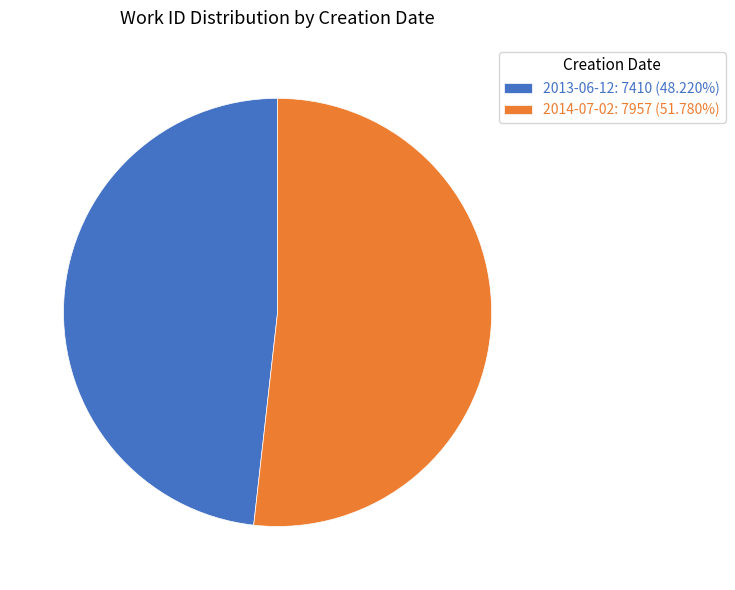

The 2013-06-12 slice represents 48% of the pie. True or false?

True